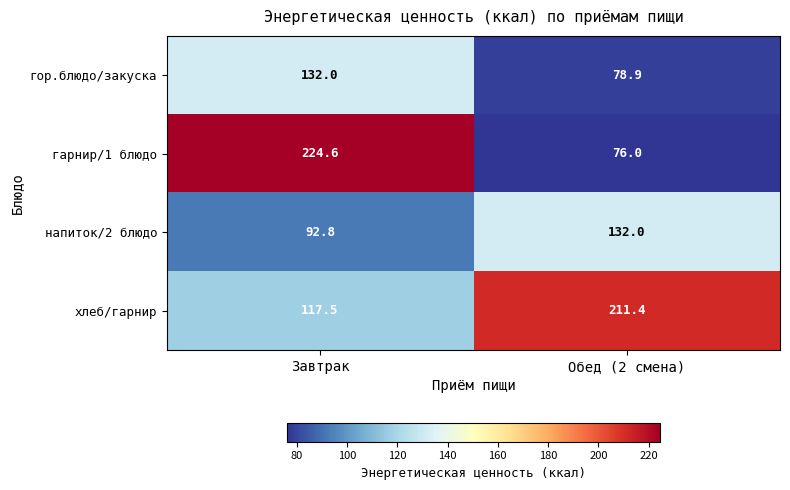

At which category is the sum across all series the highest?

Завтрак